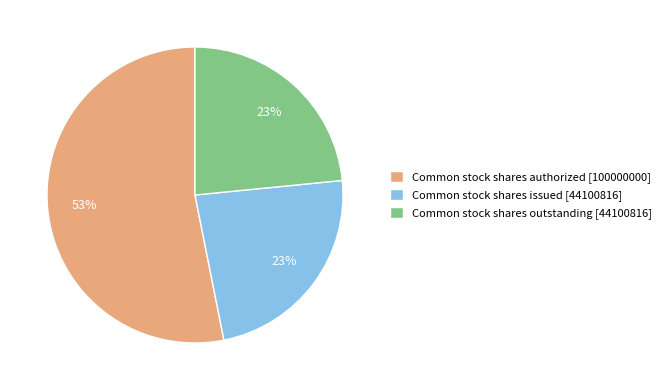

Which has a higher value, Common stock shares outstanding [44100816] or Common stock shares authorized [100000000]?

Common stock shares authorized [100000000]